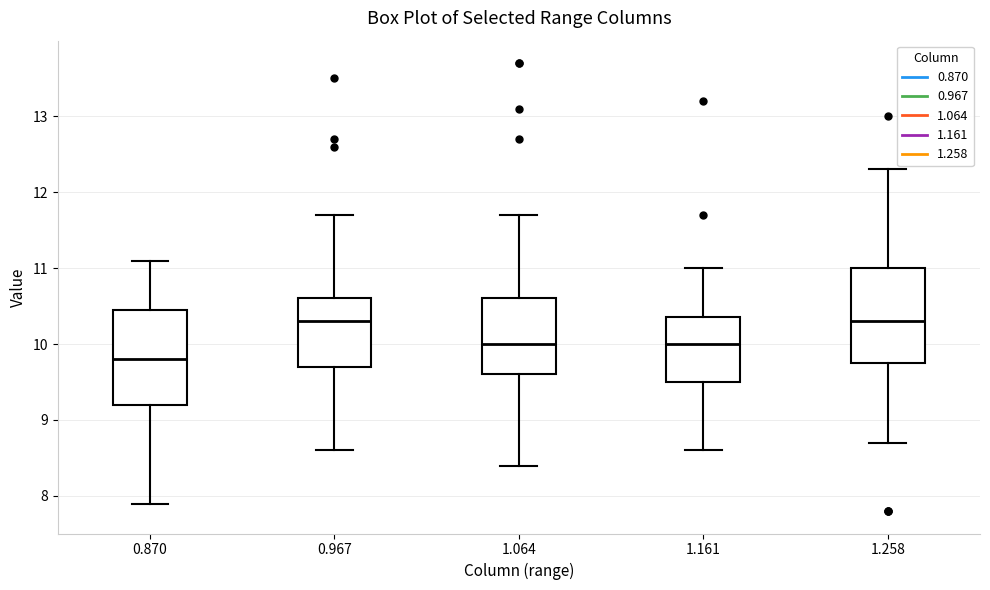

Reading left to right, read every box against the y-axis: the position of its median line, the range the box covers, and the ends of its whiskers. The values are not printed on the chart, so give them approximately, as read against the axis.

0.870: median 9.8, box 9.2 to 10.5, whiskers 7.9 to 11.1
0.967: median 10.3, box 9.7 to 10.6, whiskers 8.6 to 11.7
1.064: median 10.0, box 9.6 to 10.6, whiskers 8.4 to 11.7
1.161: median 10.0, box 9.5 to 10.4, whiskers 8.6 to 11.0
1.258: median 10.3, box 9.8 to 11.0, whiskers 8.7 to 12.3